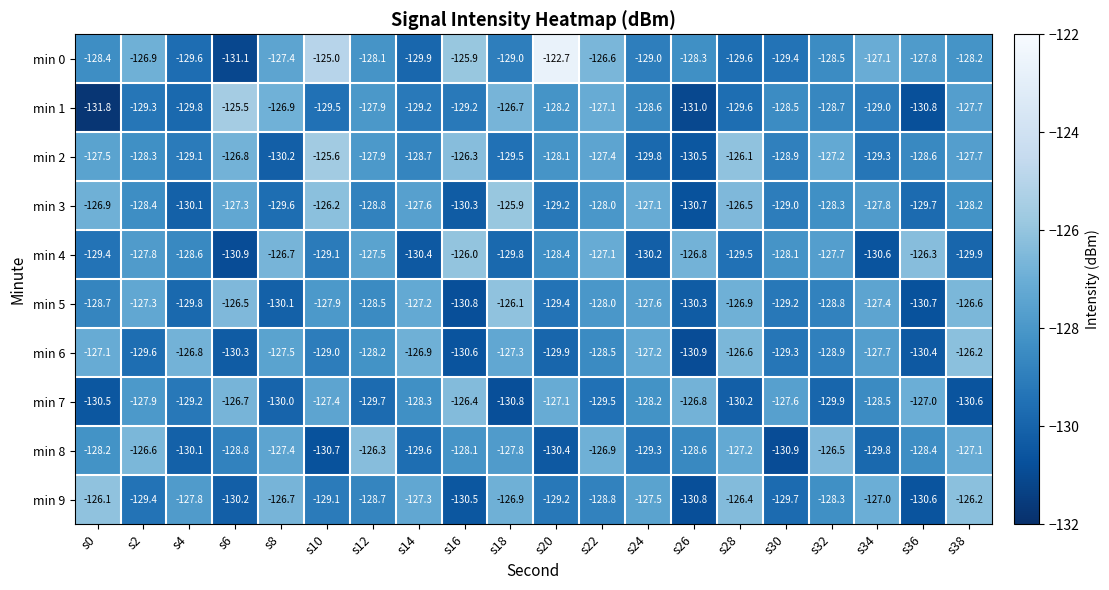

At which category is the sum across all series the highest?

s22